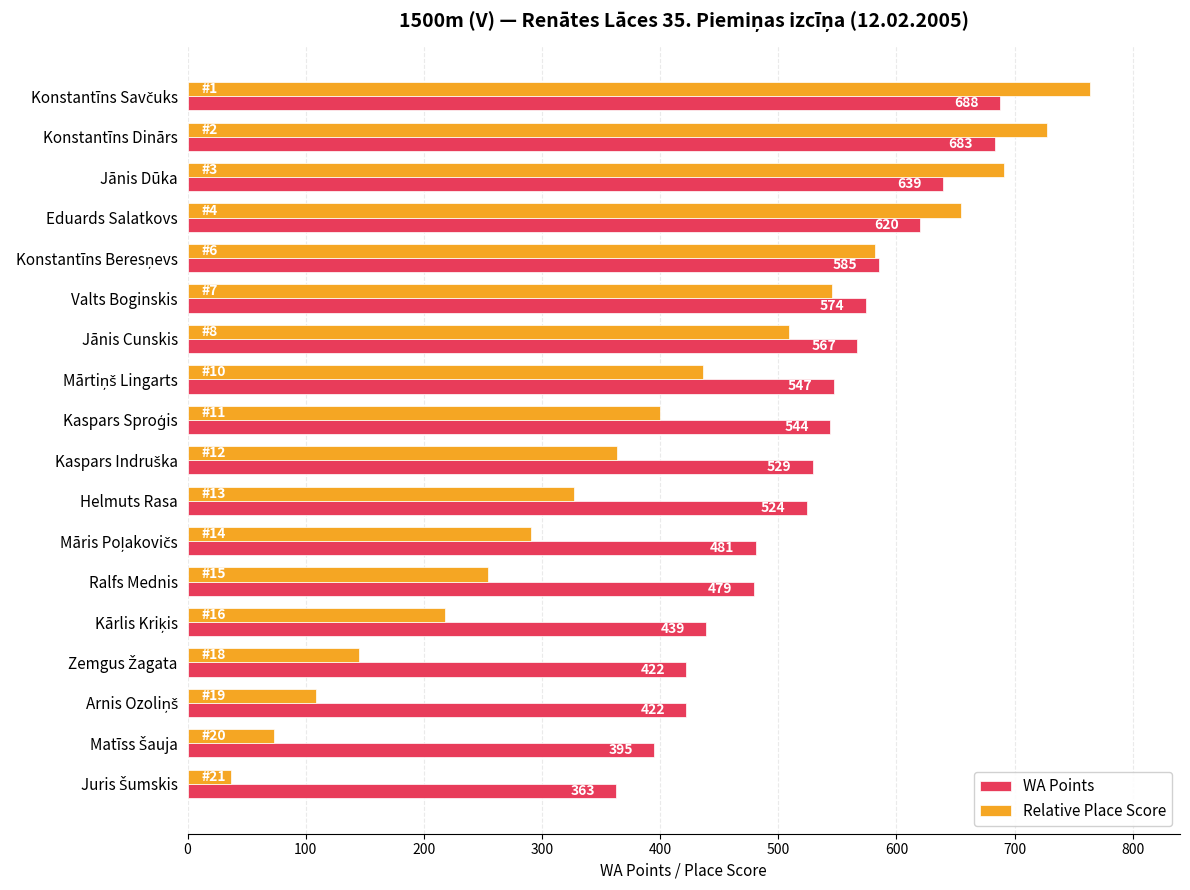

At how many categories does at least one series exceed 485?

11